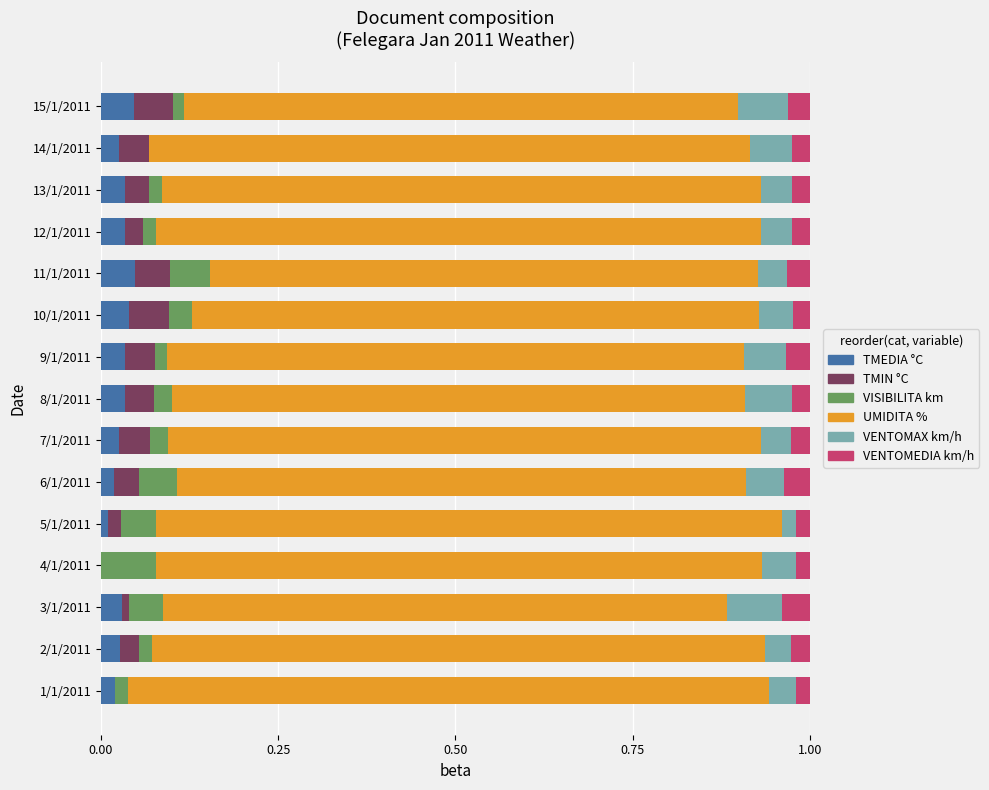

Count the number of categories in the chart.

15